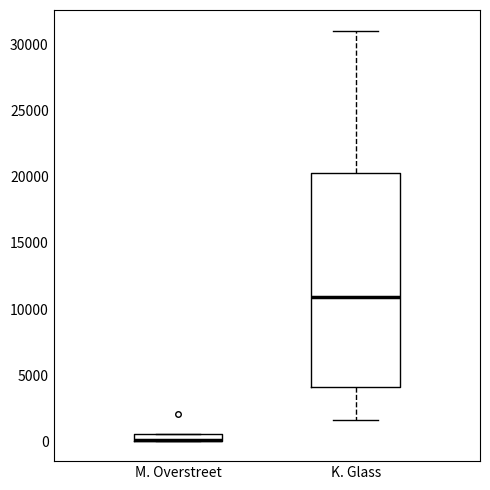

Where is the lower edge of the box for M. Overstreet on the y-axis? The values are not printed on the chart, so give them approximately, as read against the axis.

0